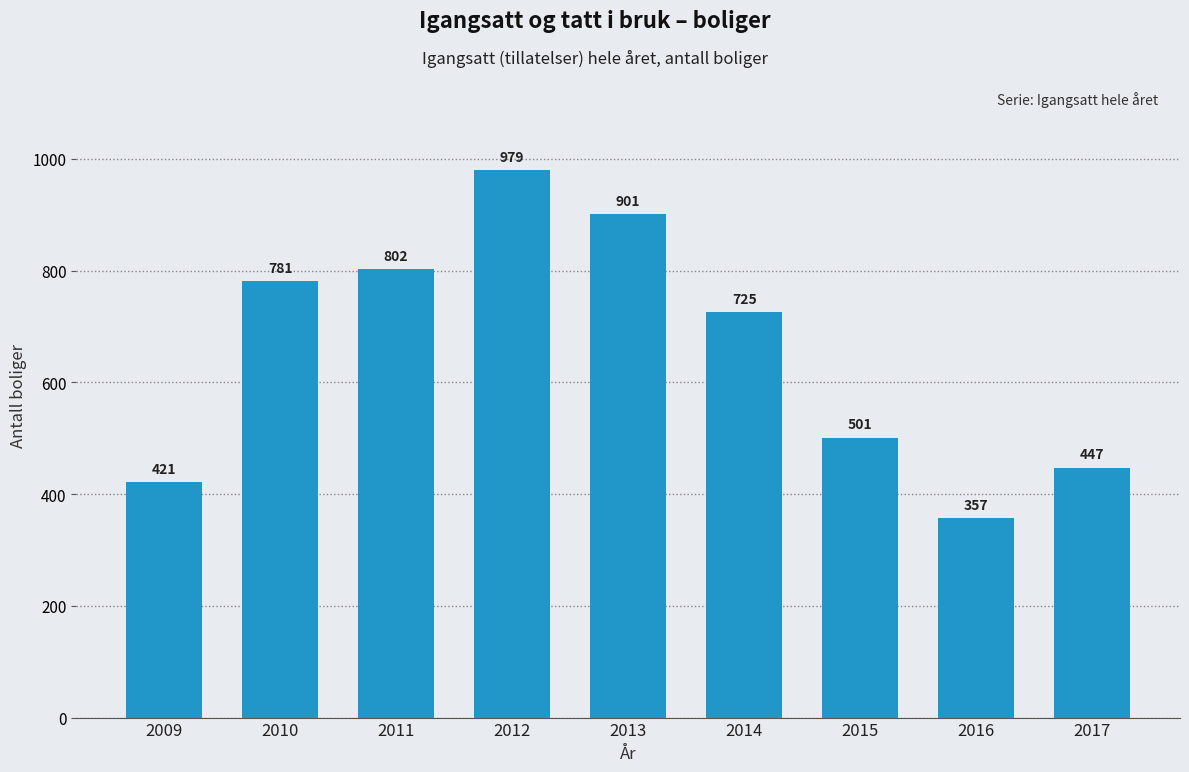

What is the change in value from 2010 to 2014?

-56